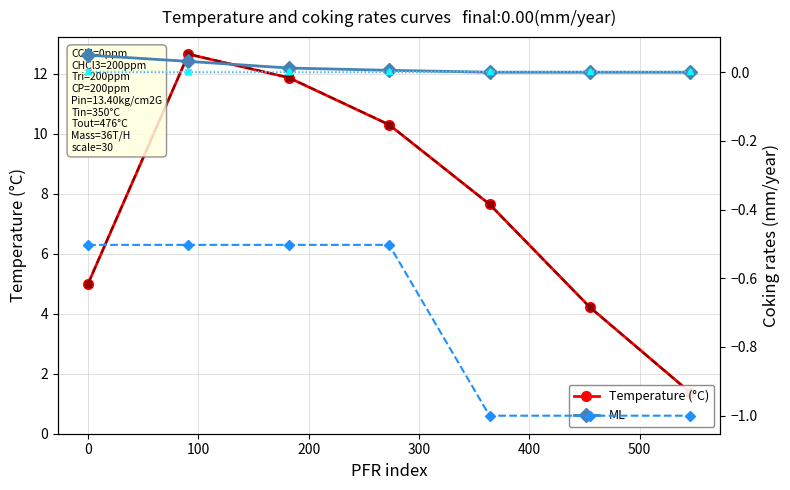

What position from the right is 300?

3